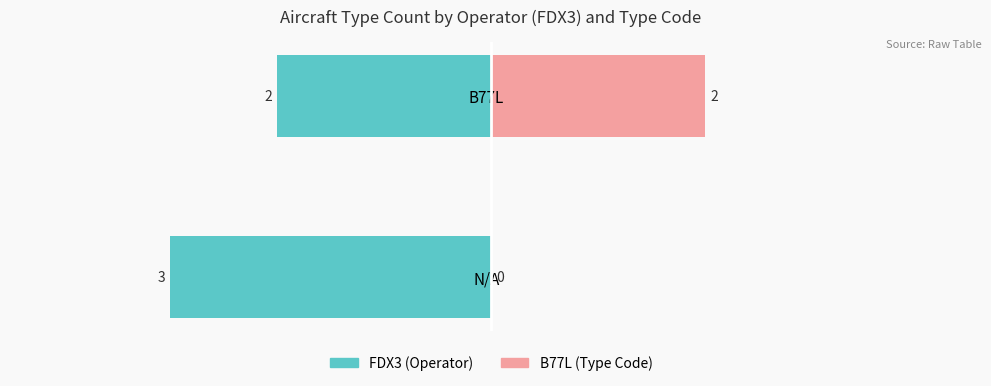

How many FDX3 values are between -3 and -2?

2